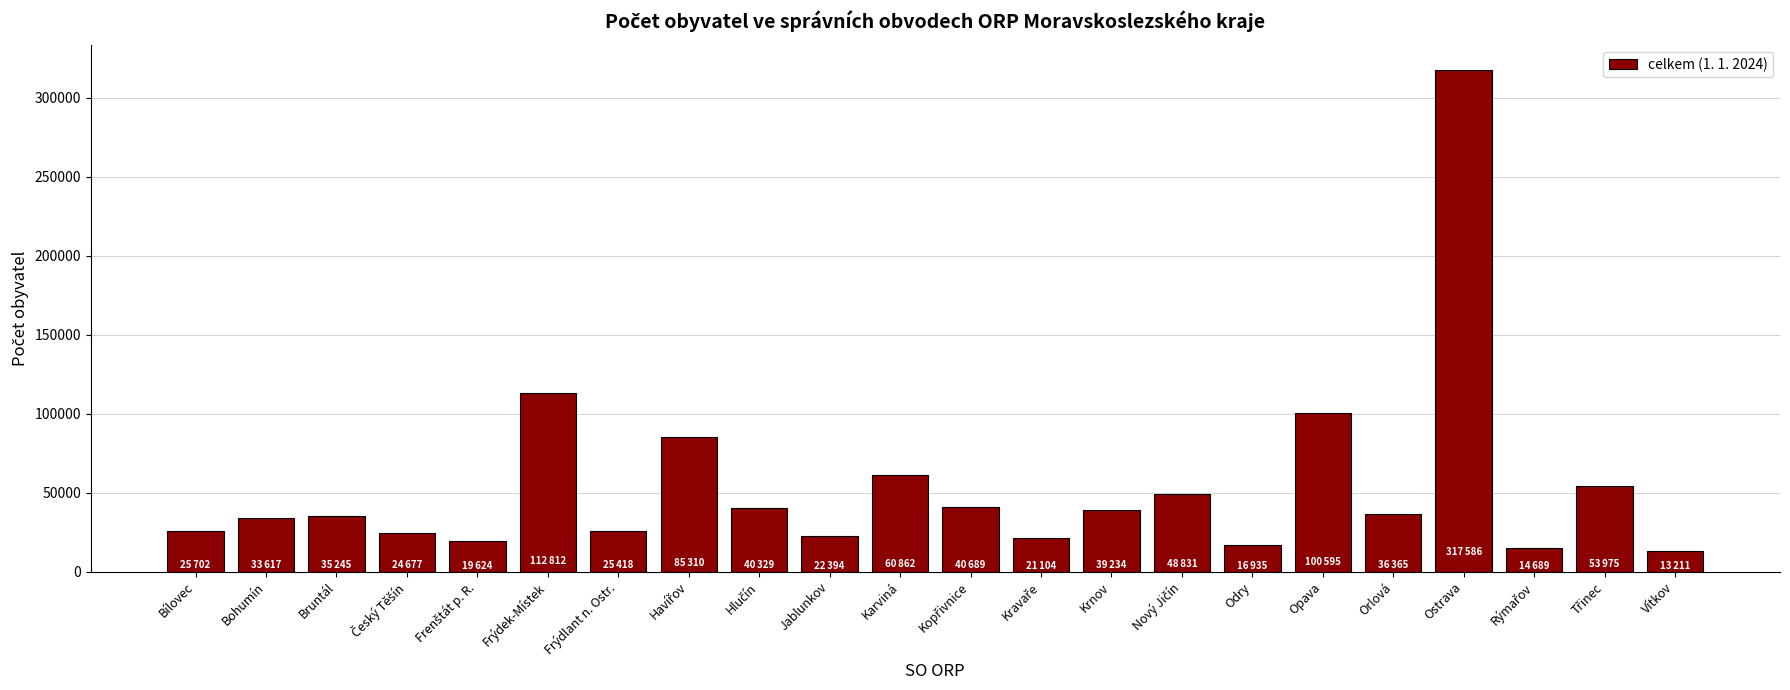

What is the difference between the values at Frýdek-Místek and Bruntál?

77567